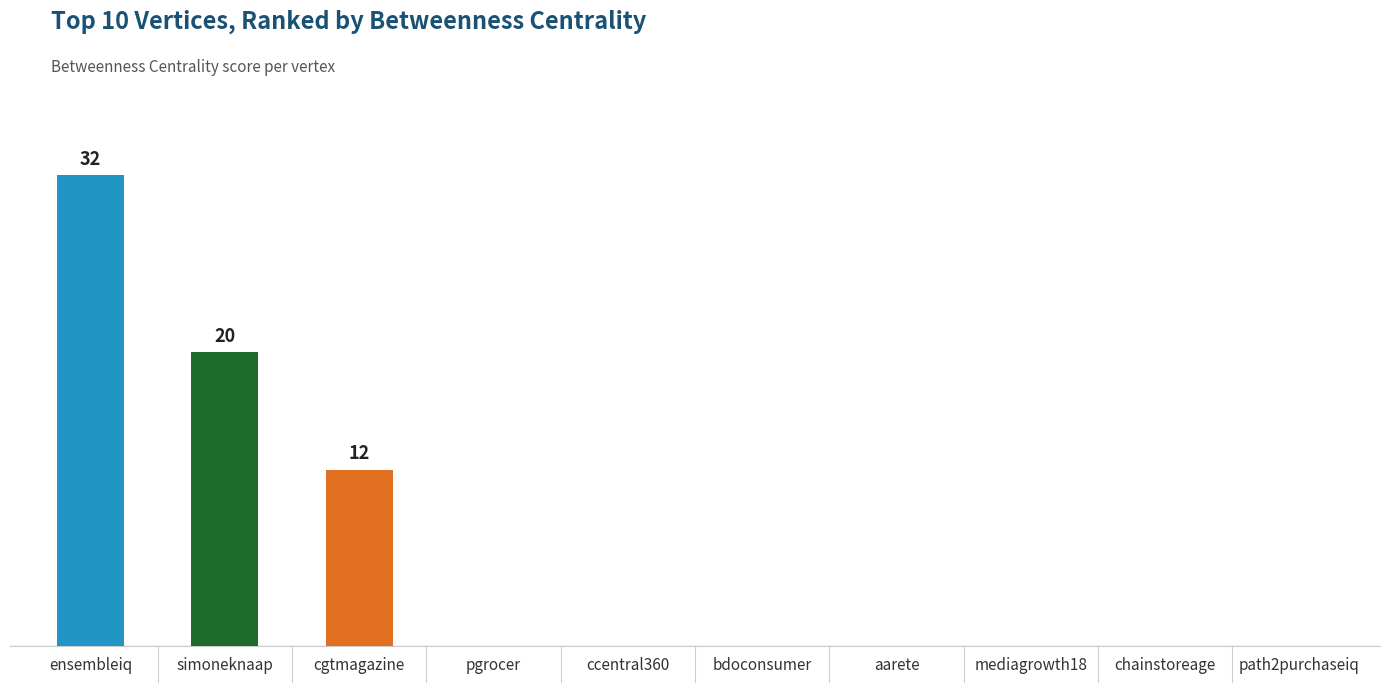

Are the bars horizontal?

No